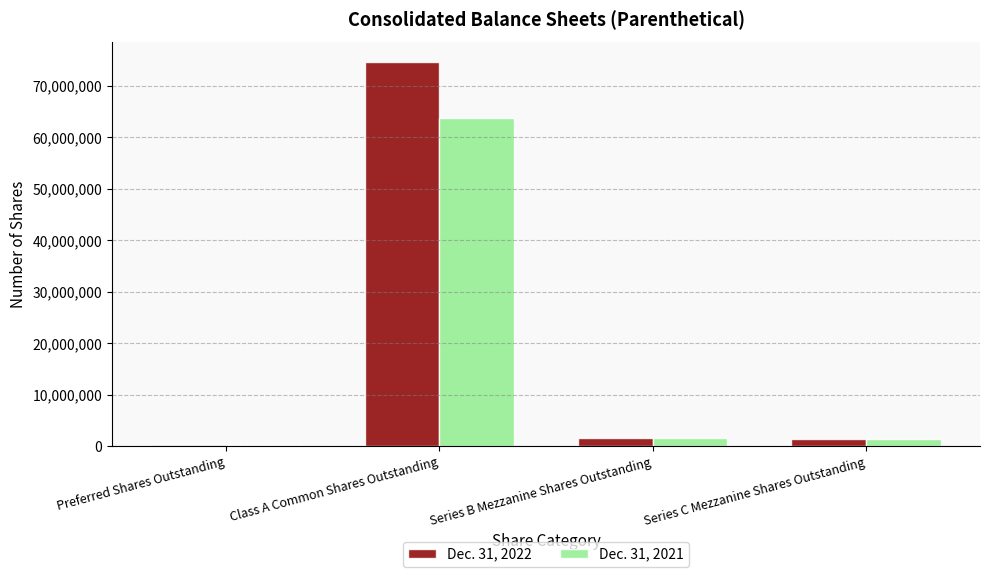

What are all the series names shown in the legend?

Dec. 31, 2022, Dec. 31, 2021